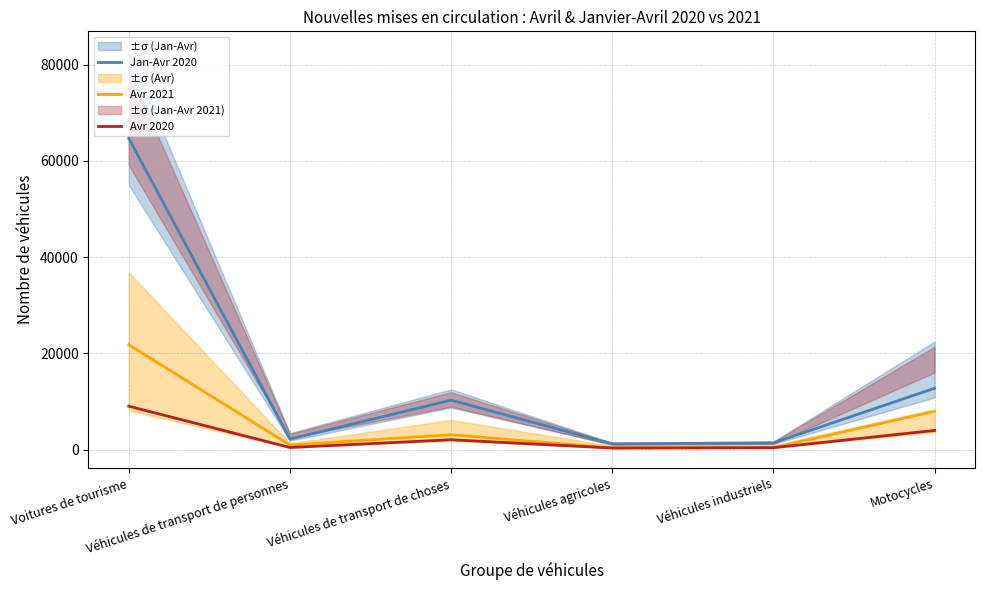

What is the difference between the maximum and minimum values in the Avr 2020 series?

8697